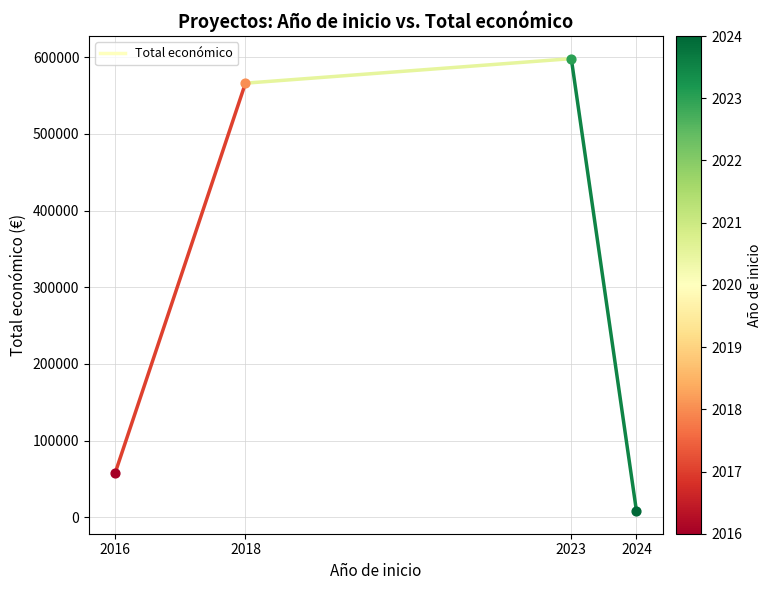

Approximately how many times larger is the value at 2018 compared to 2016?

9.8